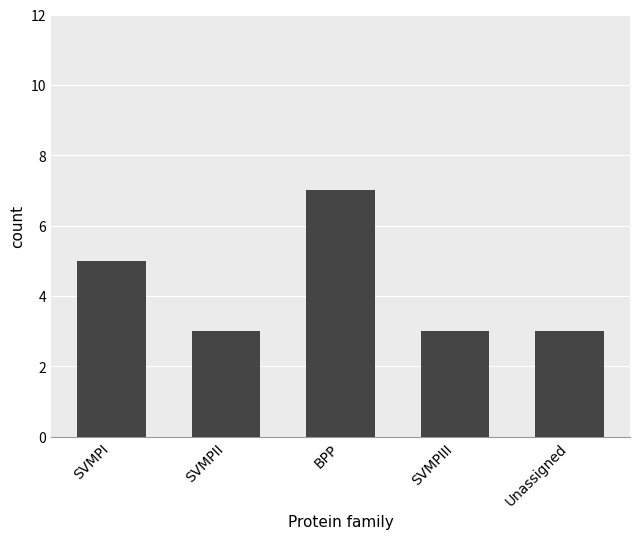

The value at SVMPIII is 1. True or false?

False